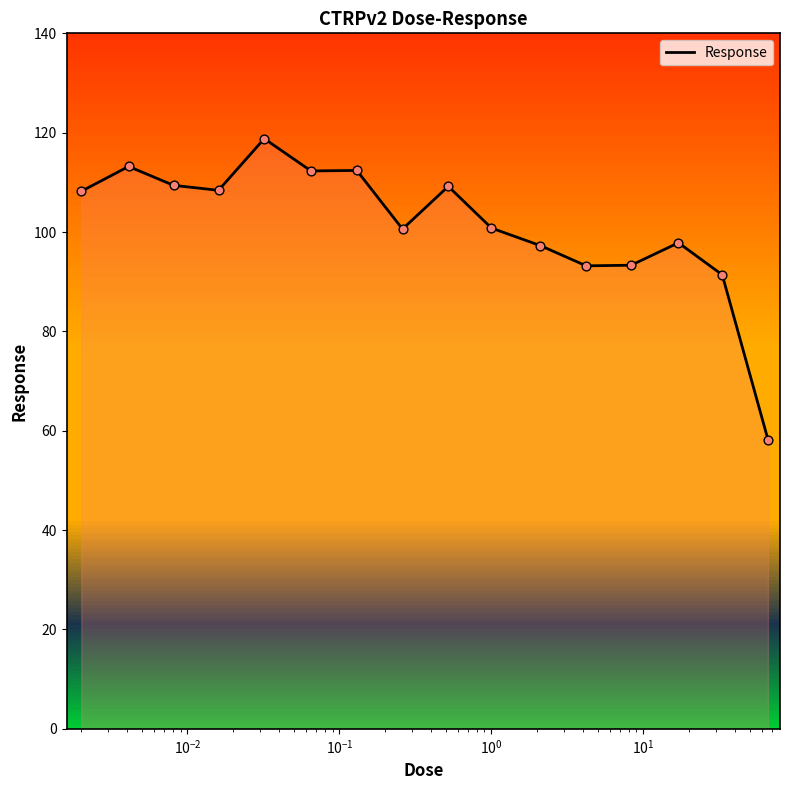

What is the maximum value shown in the chart?

118.8